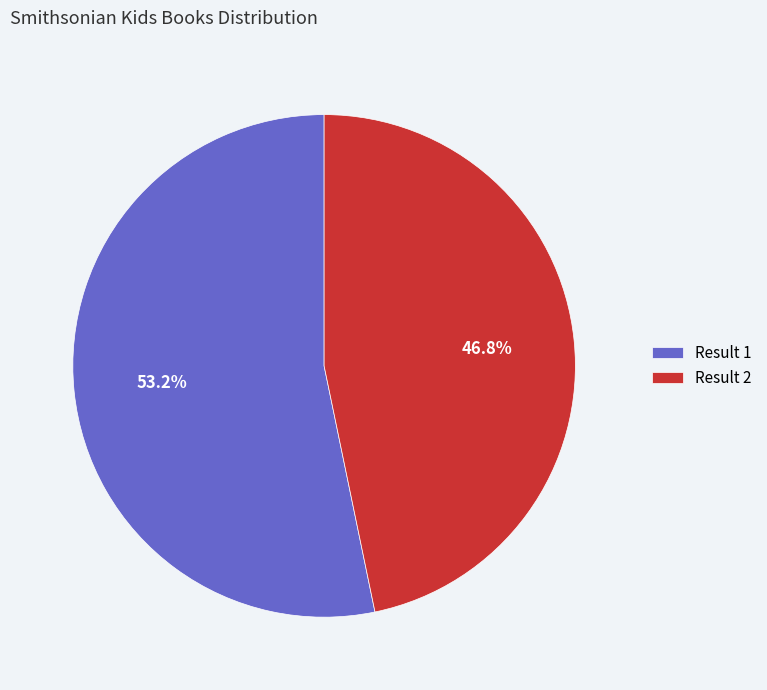

Is there any slice that represents more than half of the pie?

Yes